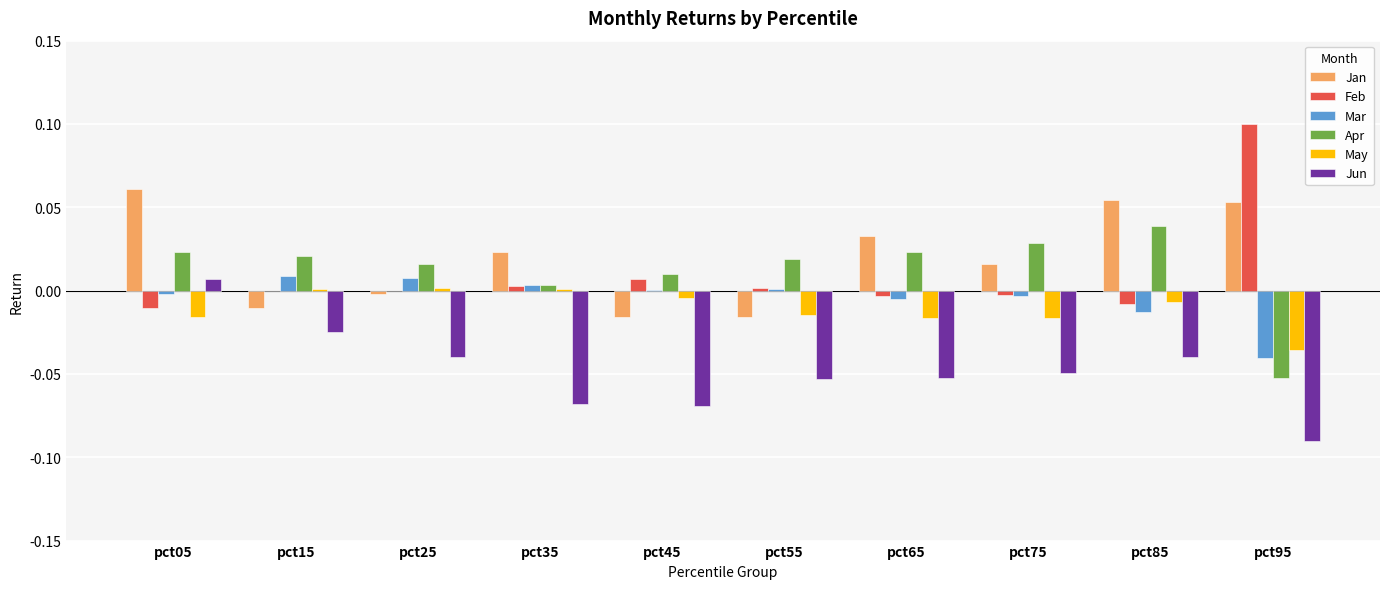

Which category has the highest value across all series?

pct95